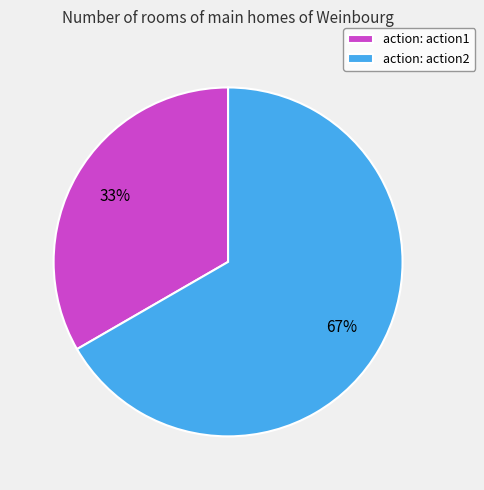

What percentage is the action: action1 slice, to the nearest percent?

33%